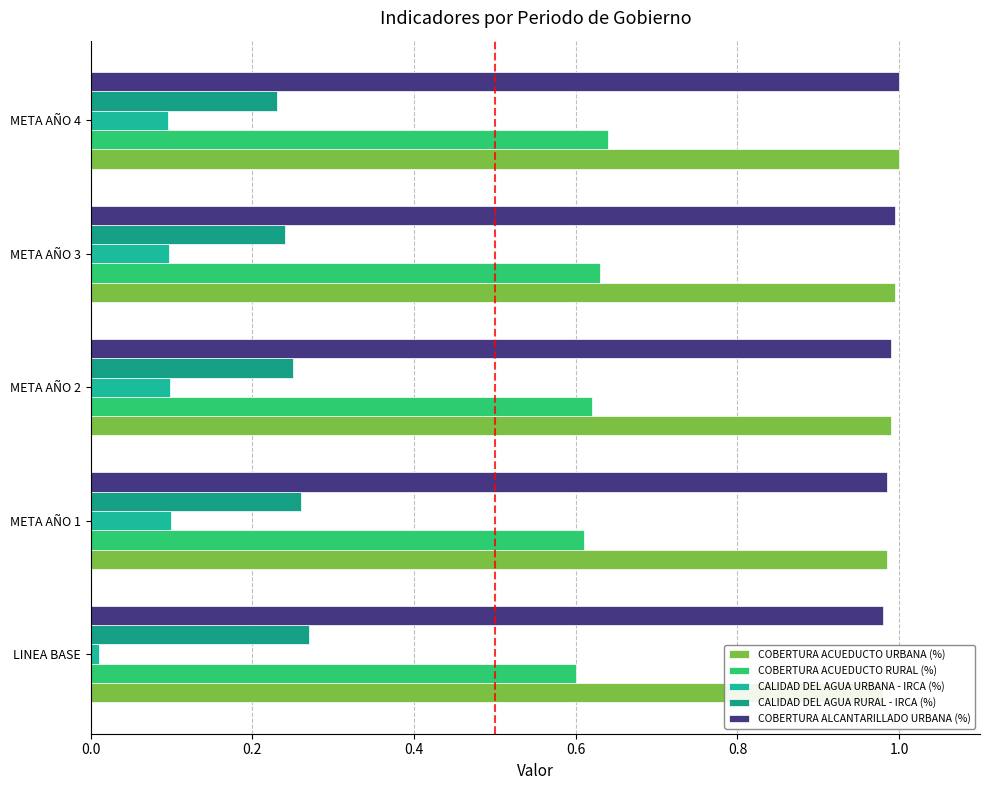

At META AÑO 3, list the series in order from largest to smallest.

COBERTURA ACUEDUCTO URBANA (%), COBERTURA ALCANTARILLADO URBANA (%), COBERTURA ACUEDUCTO RURAL (%), CALIDAD DEL AGUA RURAL - IRCA (%), CALIDAD DEL AGUA URBANA - IRCA (%)